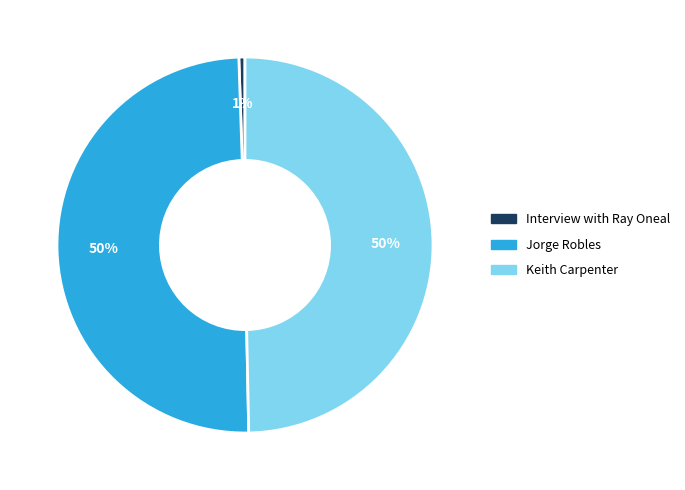

To the nearest percent, what is the average slice percentage?

33%